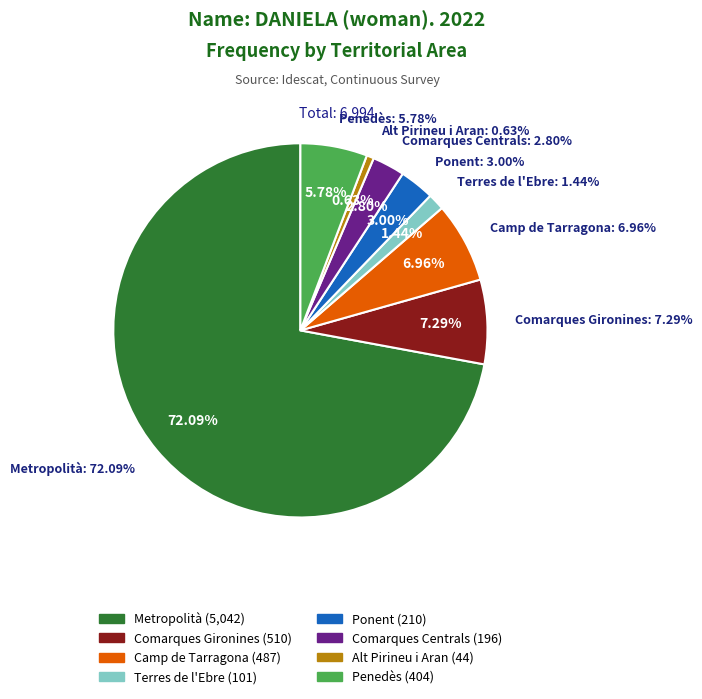

Between Terres de l'Ebre and Penedès, which is larger?

Penedès